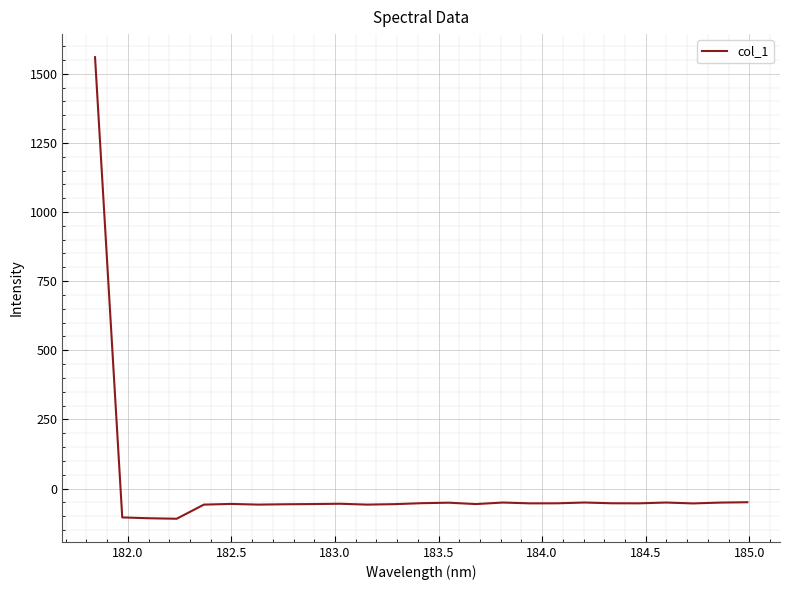

What is the sum of all values?

105.3